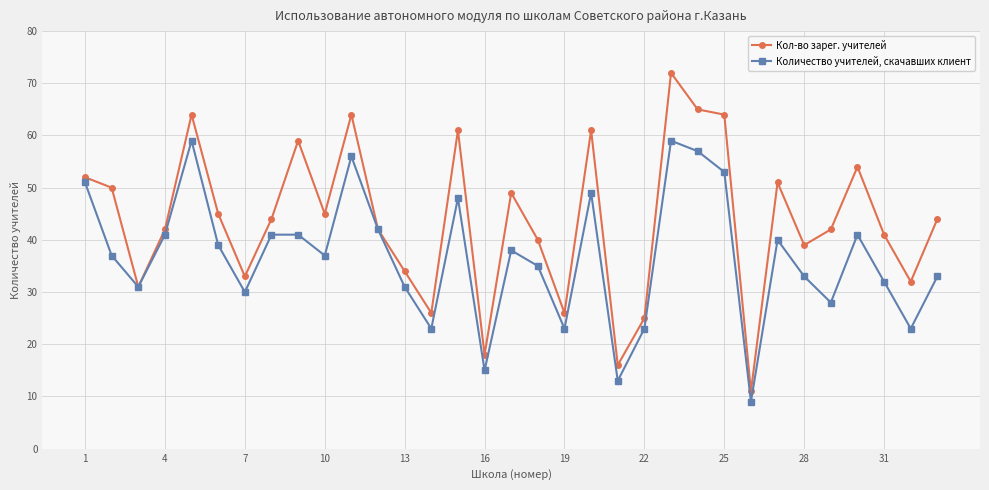

What is the smallest value displayed?

9